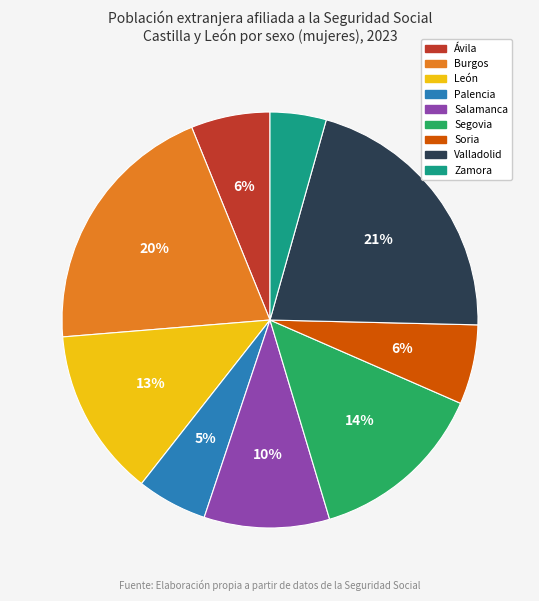

Is the sum of Zamora and Burgos greater than half?

No